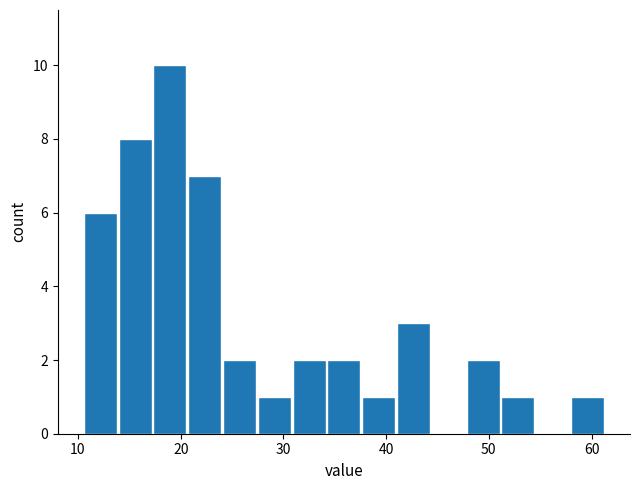

Read against the x-axis, roughly where is the centre of the tallest bar?

19